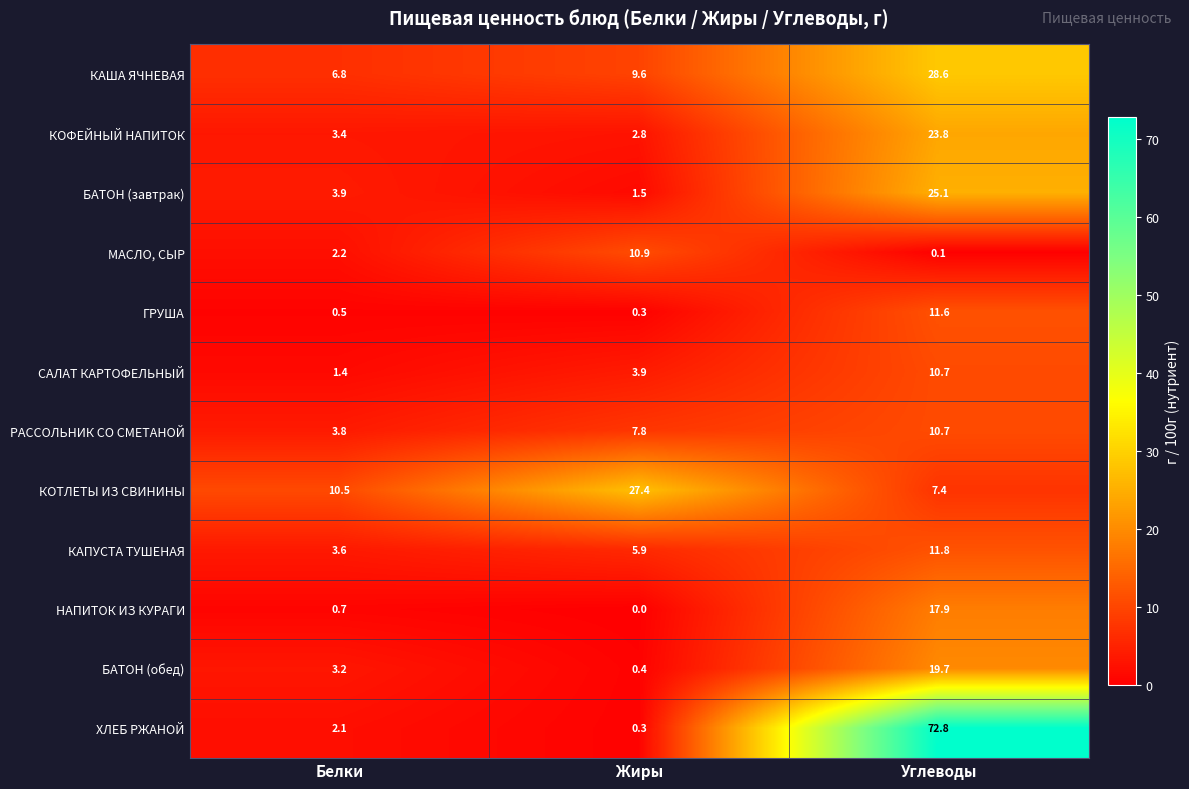

Rank the series at Белки from lowest to highest value.

ГРУША, НАПИТОК ИЗ КУРАГИ, САЛАТ КАРТОФЕЛЬНЫЙ, ХЛЕБ РЖАНОЙ, МАСЛО, СЫР, БАТОН (обед), КОФЕЙНЫЙ НАПИТОК, КАПУСТА ТУШЕНАЯ, РАССОЛЬНИК СО СМЕТАНОЙ, БАТОН (завтрак), КАША ЯЧНЕВАЯ, КОТЛЕТЫ ИЗ СВИНИНЫ